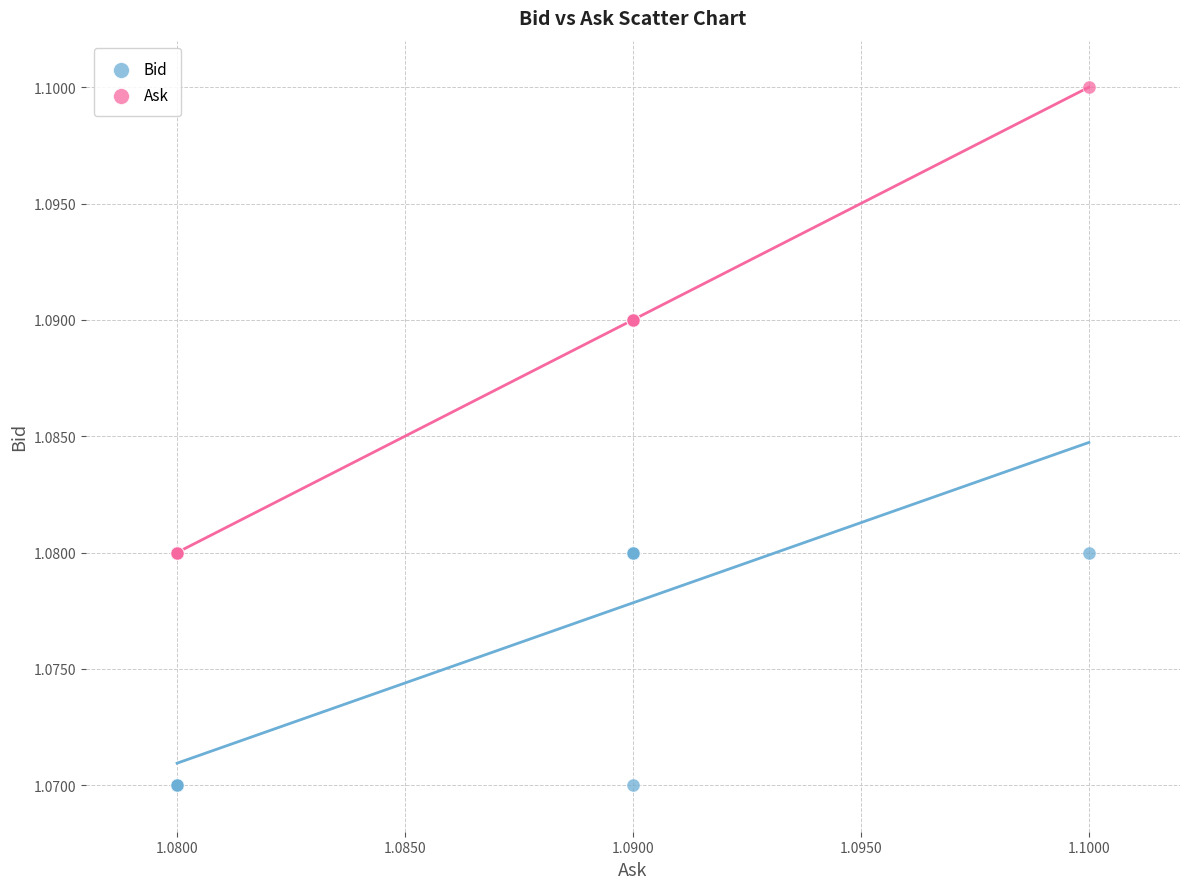

Which series reaches the minimum Y coordinate?

Bid